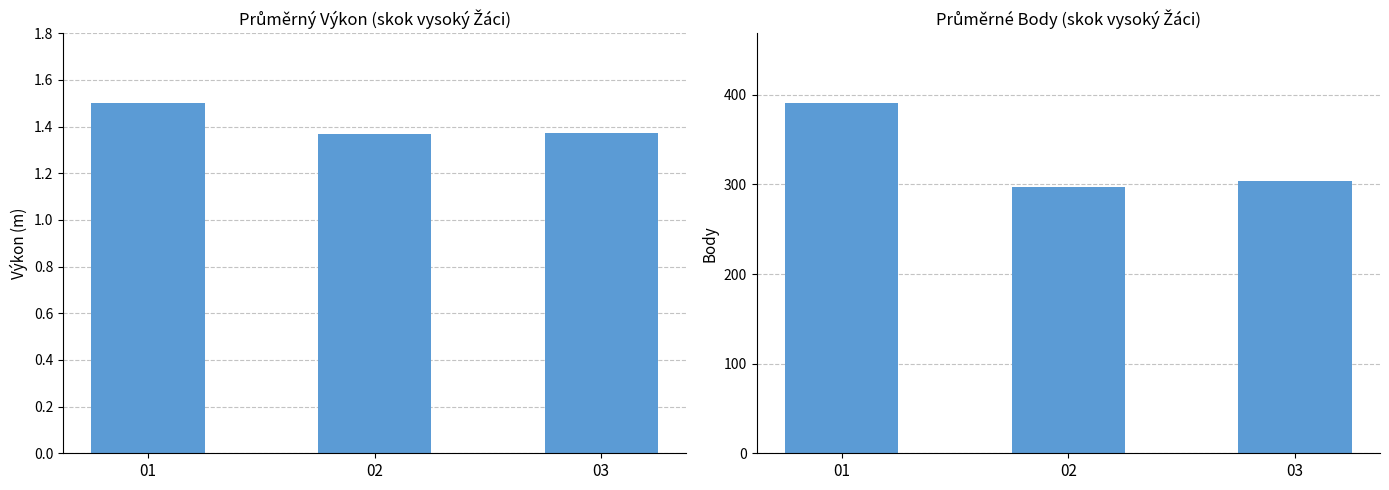

At 02, list the series in order from largest to smallest.

Body (avg), Výkon (avg)